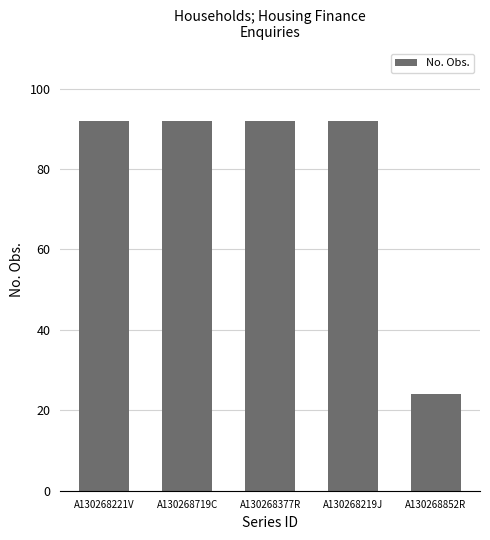

Which category has the lowest value across all series?

A130268852R